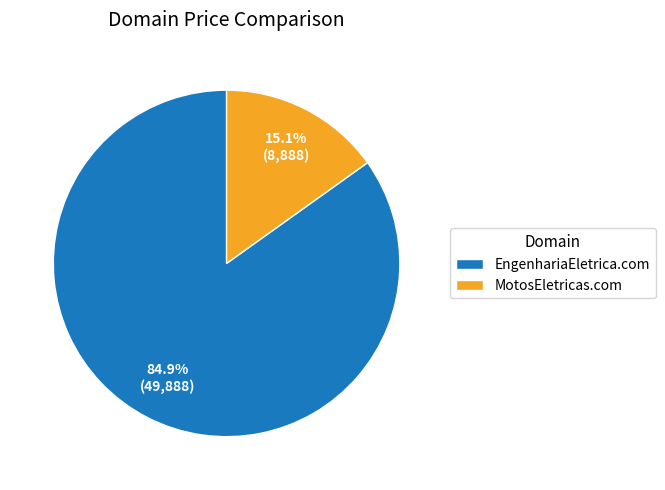

The EngenhariaEletrica.com slice represents 85% of the pie. True or false?

True